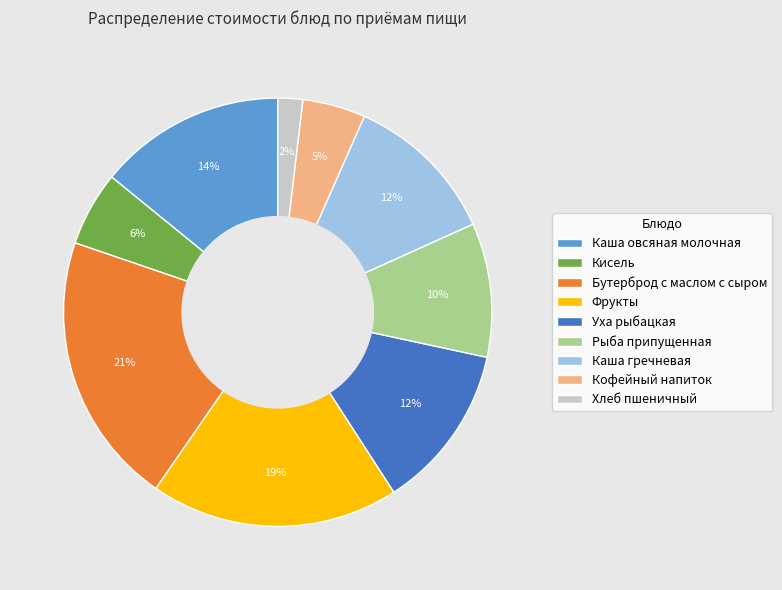

To the nearest percent, what is the average slice percentage?

11%